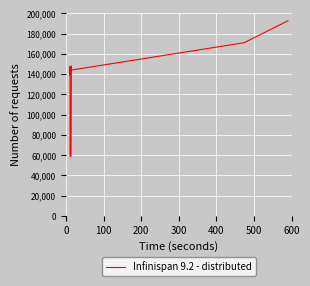

What is the maximum value shown in the chart?

192712.8